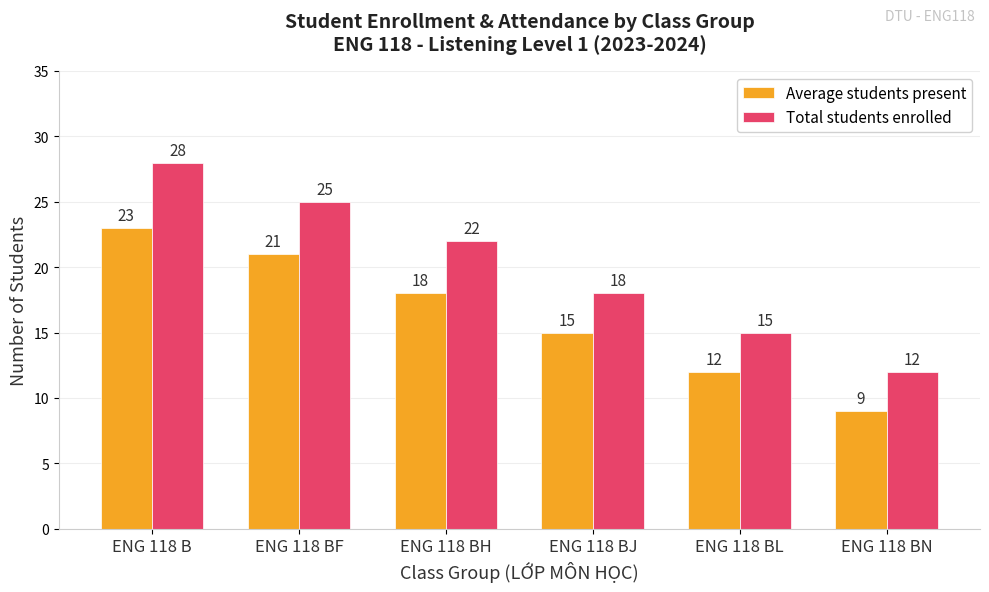

At which category does the chart reach its peak across all series?

ENG 118 B